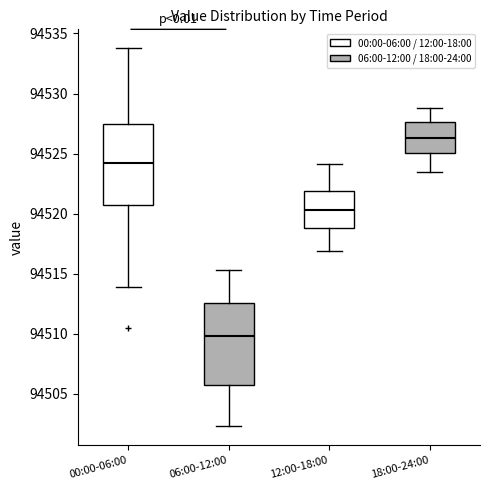

Reading left to right, read every box against the y-axis: the position of its median line, the range the box covers, and the ends of its whiskers. The values are not printed on the chart, so give them approximately, as read against the axis.

00:00-06:00: median 94524.0, box 94520.5 to 94527.5, whiskers 94514.0 to 94534.0
06:00-12:00: median 94510.0, box 94506.0 to 94512.5, whiskers 94502.5 to 94515.5
12:00-18:00: median 94520.5, box 94519.0 to 94522.0, whiskers 94517.0 to 94524.0
18:00-24:00: median 94526.5, box 94525.0 to 94527.5, whiskers 94523.5 to 94529.0